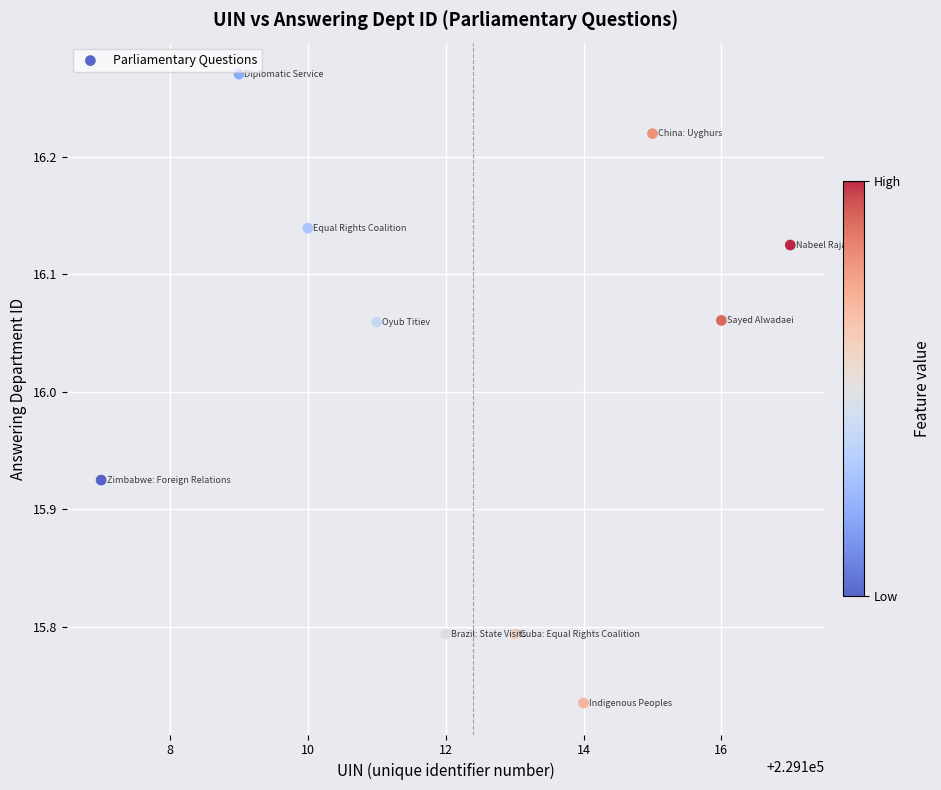

What is the average X value?

229112.4